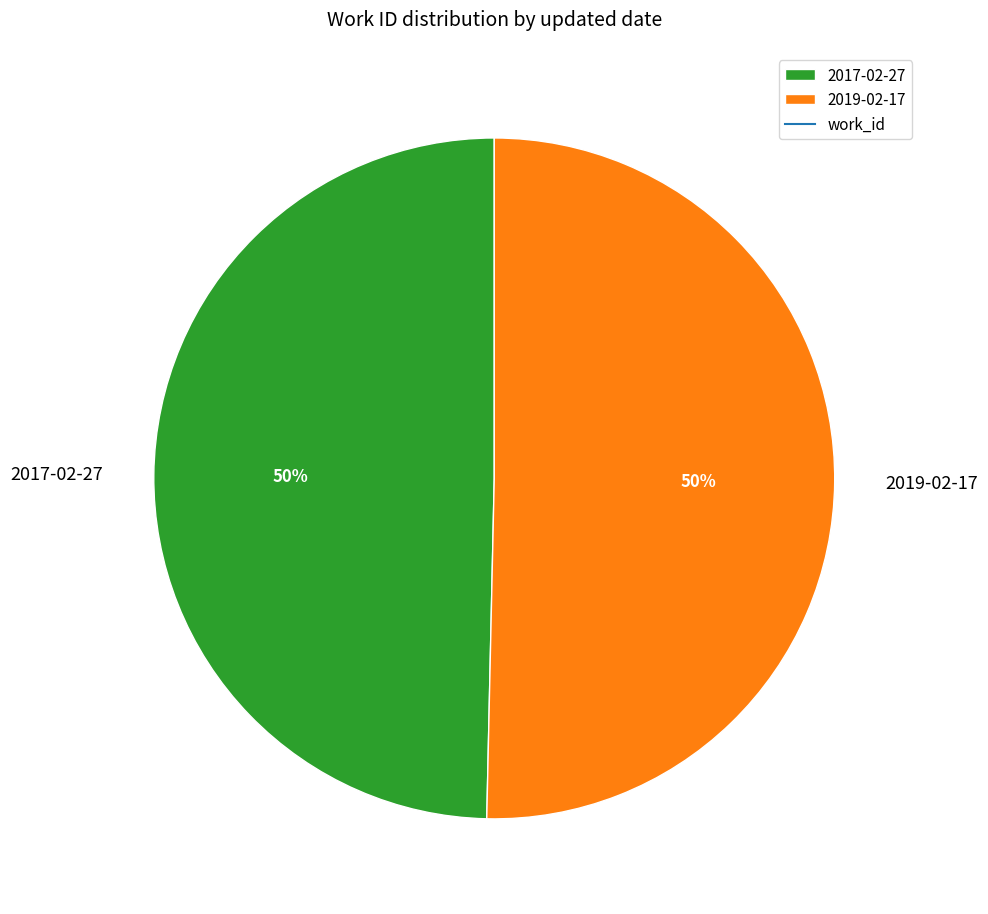

To the nearest percent, what portion does 2017-02-27 represent?

50%